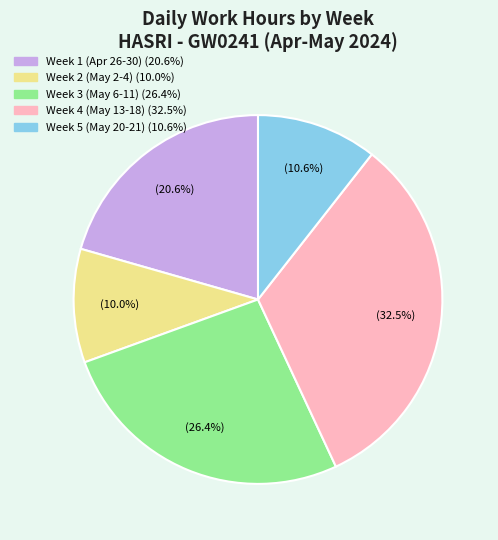

Is there any slice that represents more than half of the pie?

No